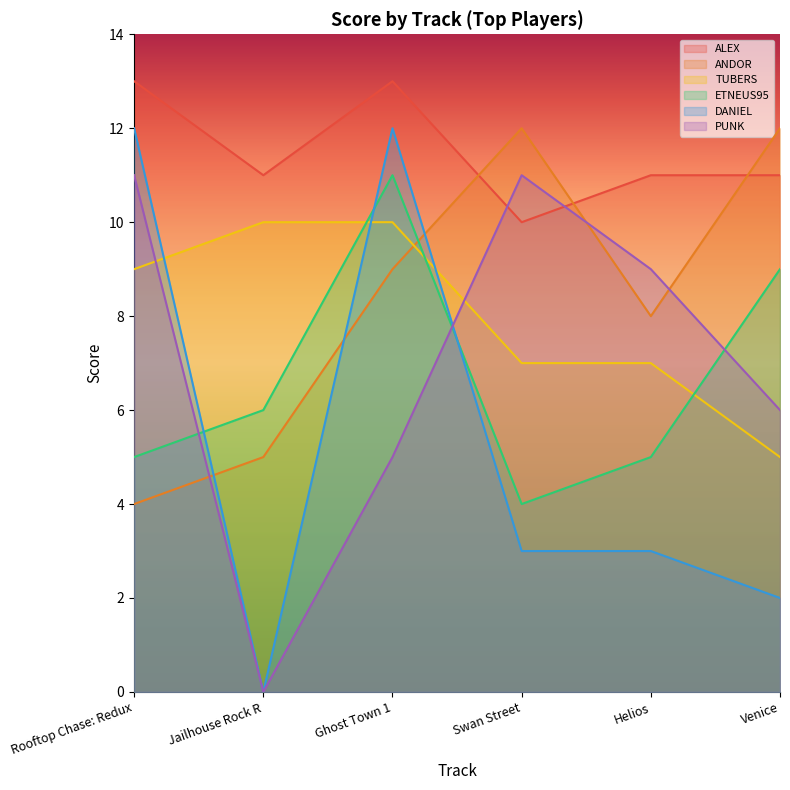

Read the ETNEUS95 value at Venice.

9